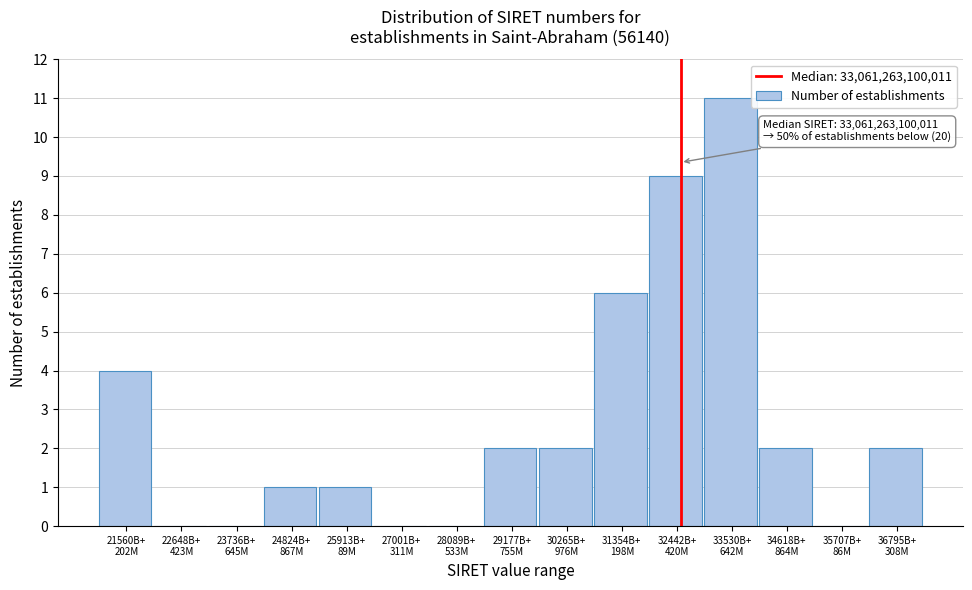

What is the sum of all values?

40